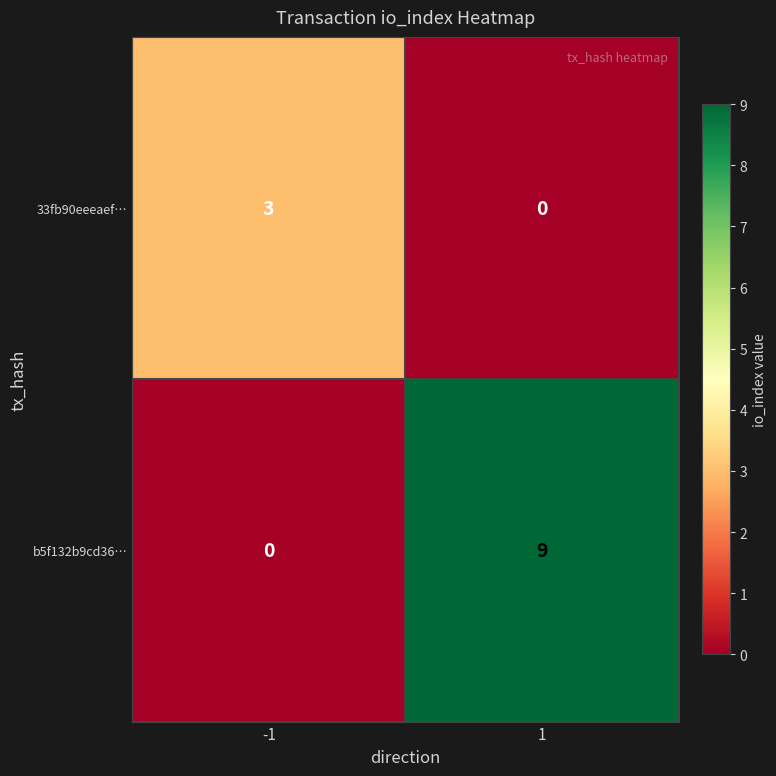

What is the sum of the b5f132b9cd36… values at -1 and 1?

9